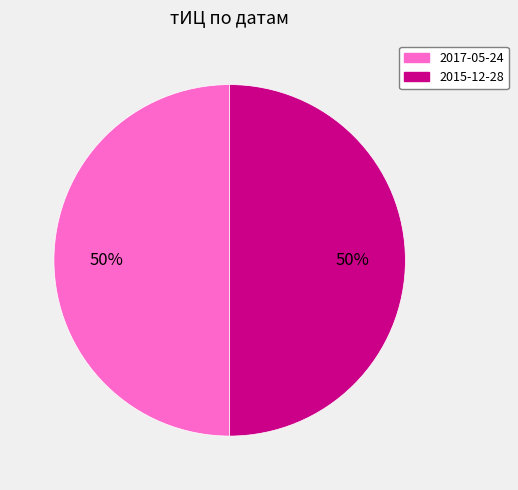

To the nearest percent, what portion does 2015-12-28 represent?

50%